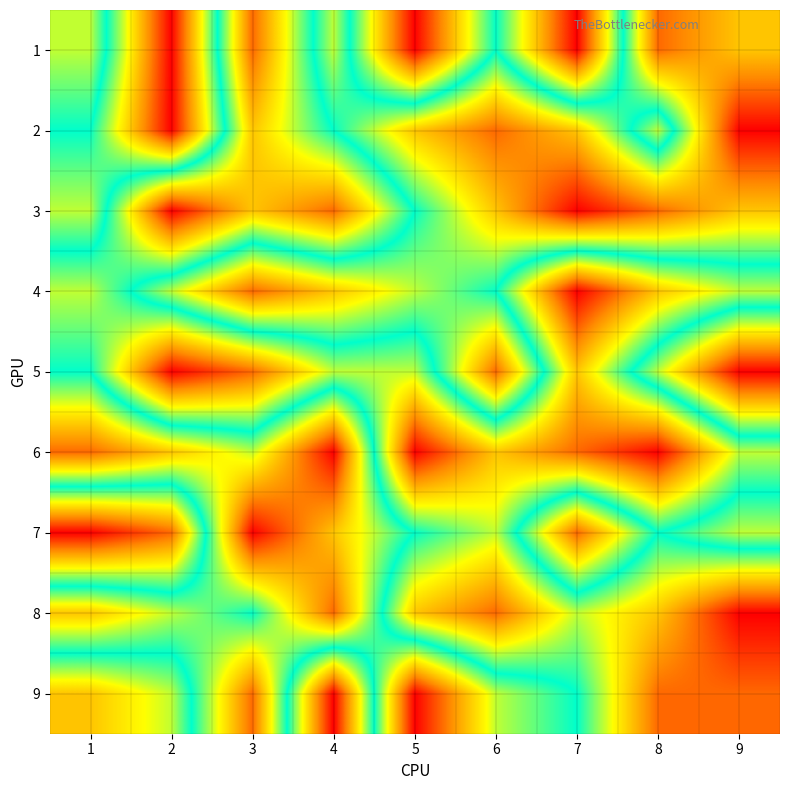

Rank the series at 4 from lowest to highest value.

6, 8, 4, 7, 1, 2, 5, 3, 9